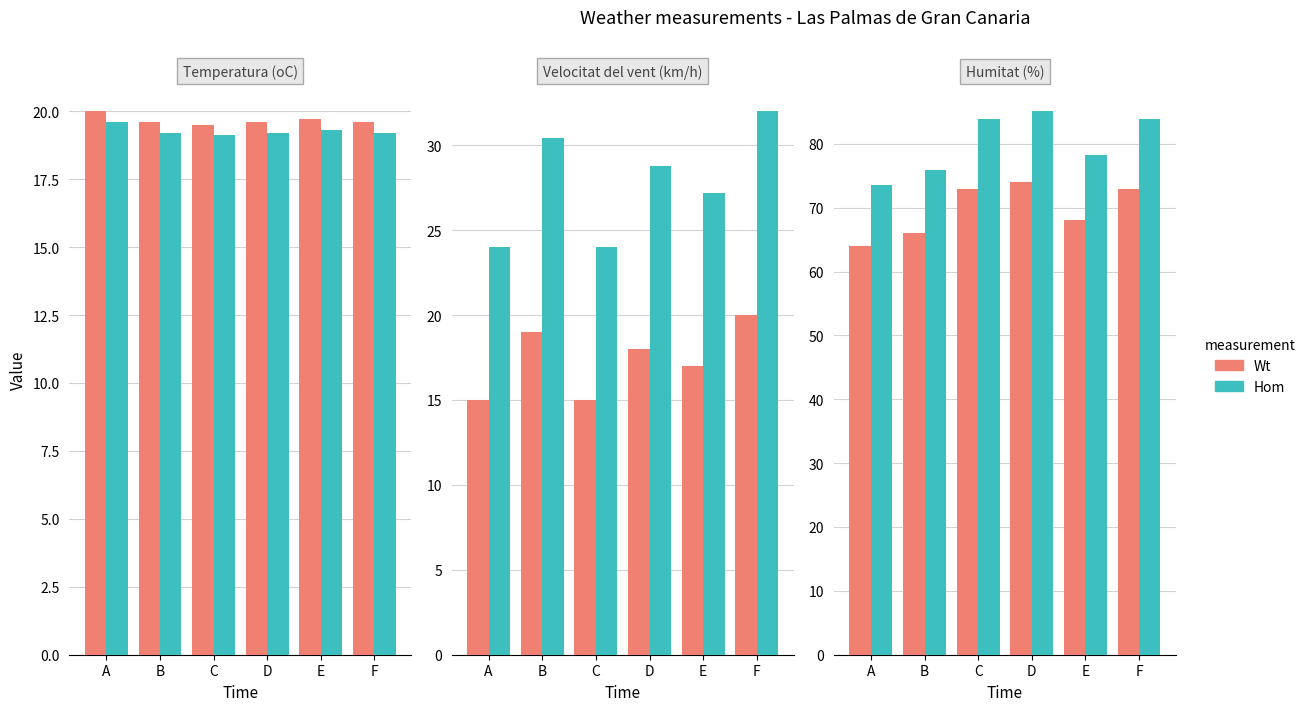

Are the bars grouped side by side (vs. stacked)?

Yes